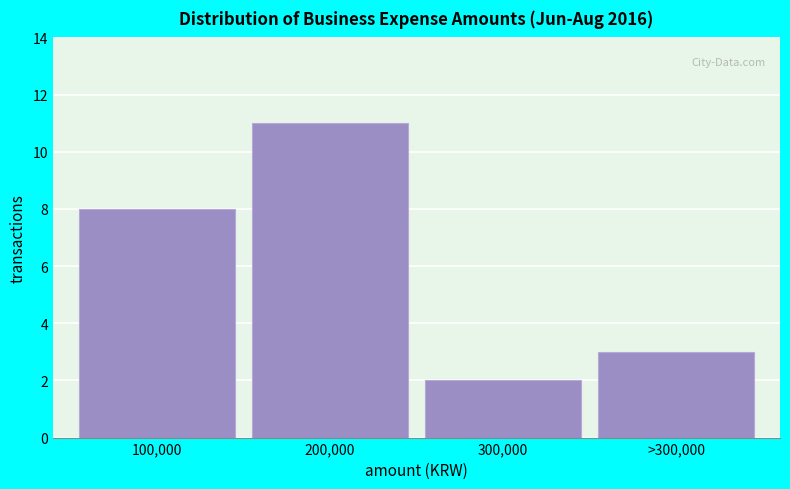

Reading right to left, transcribe all the data shown in this chart.

>300,000=3	300,000=2	200,000=11	100,000=8